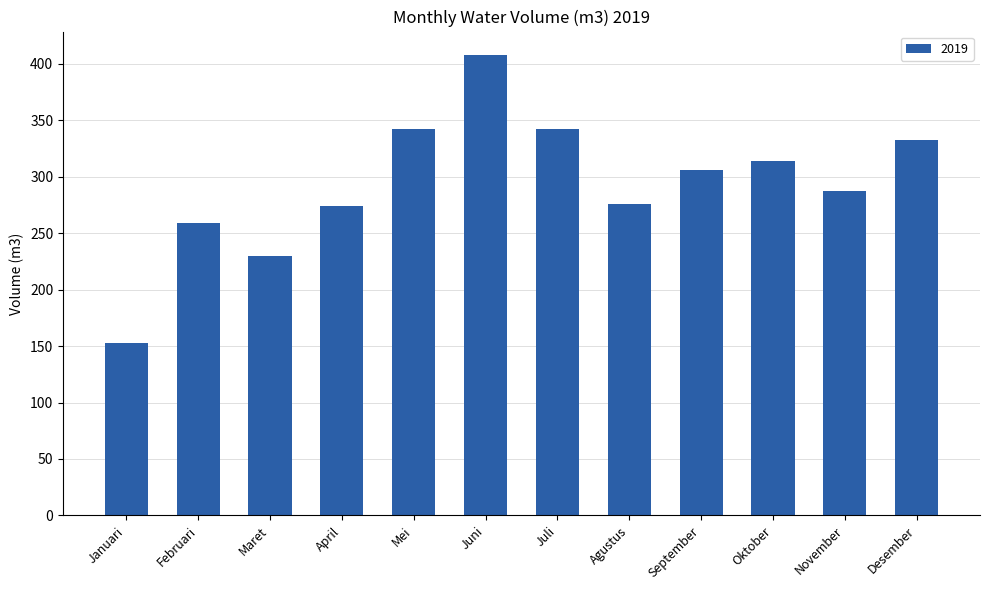

What is the sum of all values?

3523